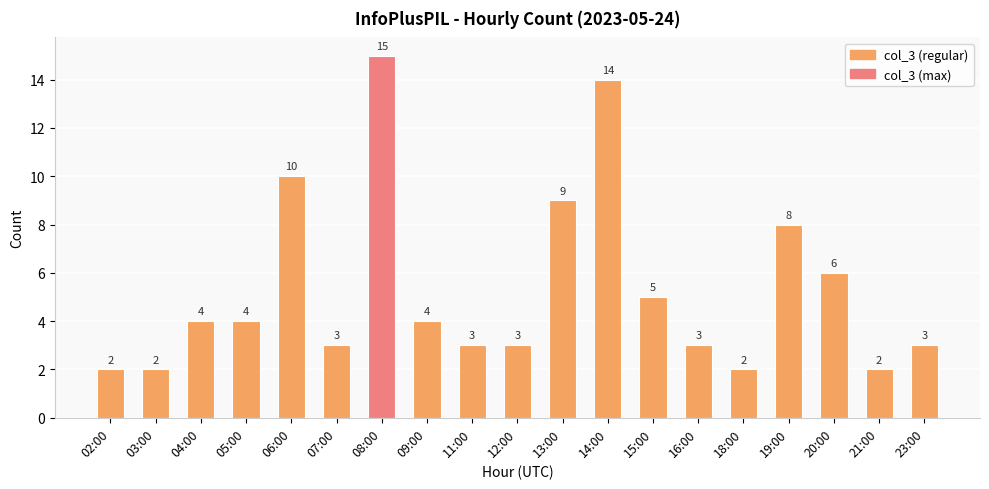

Which has a higher value, 02:00 or 15:00?

15:00